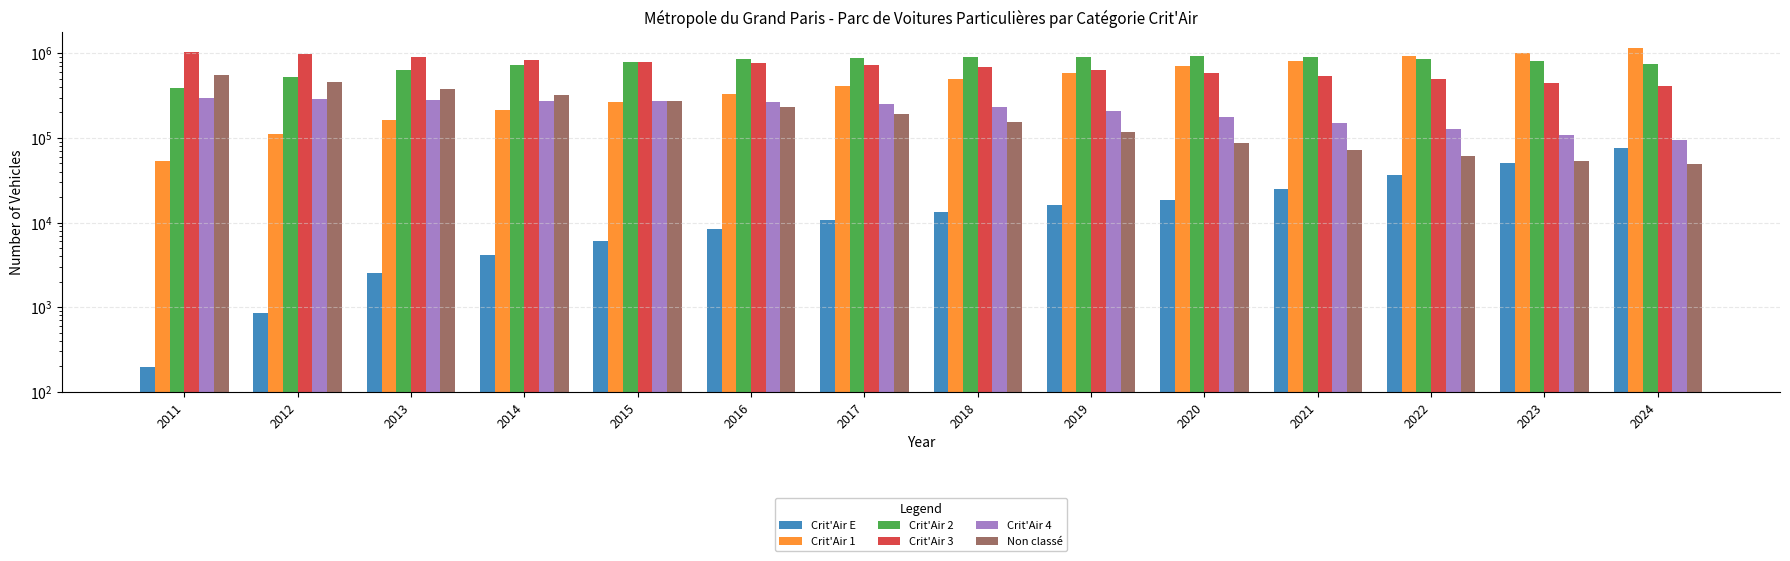

At which category is the sum across all series the highest?

2024